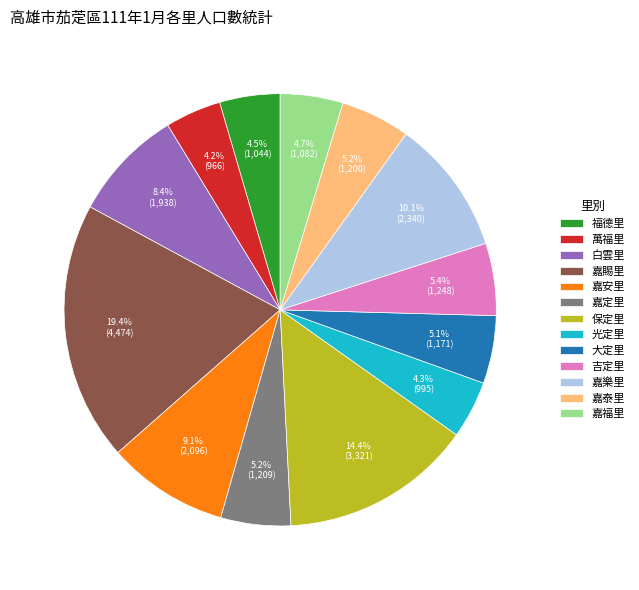

Count the number of slices in the pie.

13